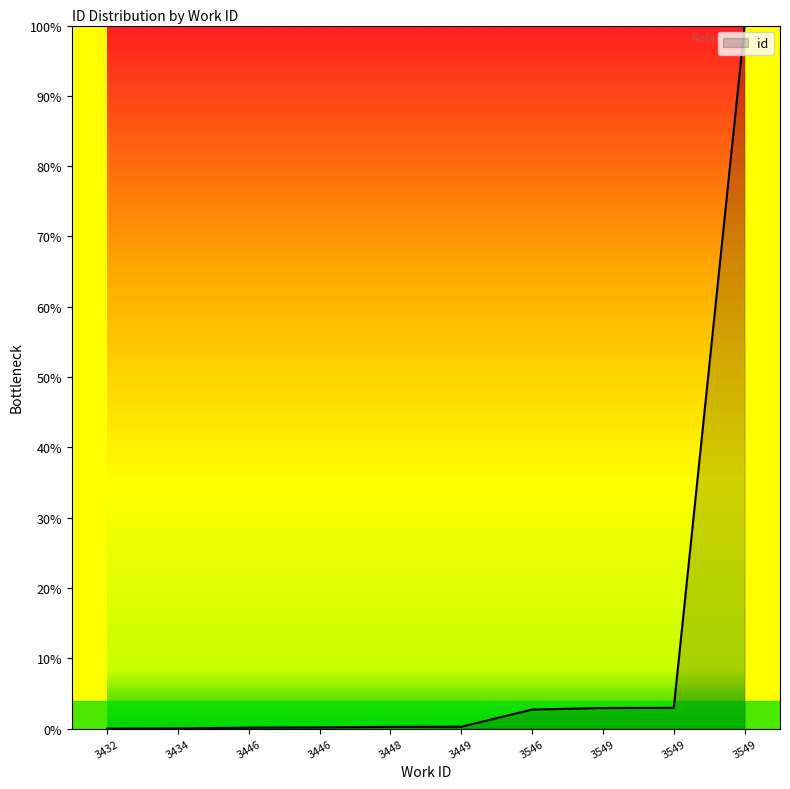

Reading left to right, transcribe all the data shown in this chart.

3432=0.0	3434=5.0	3446=35.2	3446=43.5	3448=63.6	3449=67.0	3546=676.6	3549=731.8	3549=738.5	3549=25000.0